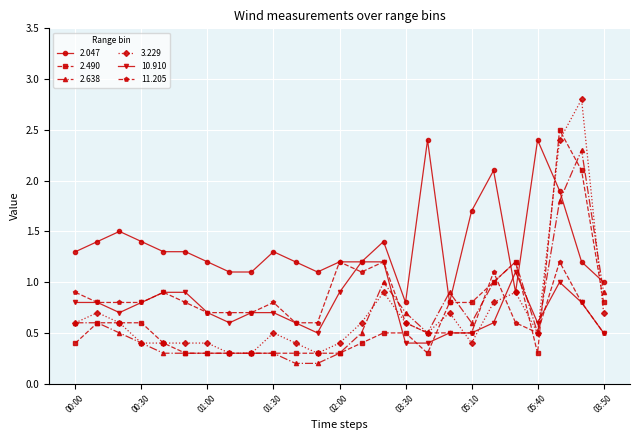

What is the maximum value shown in the chart?

2.8